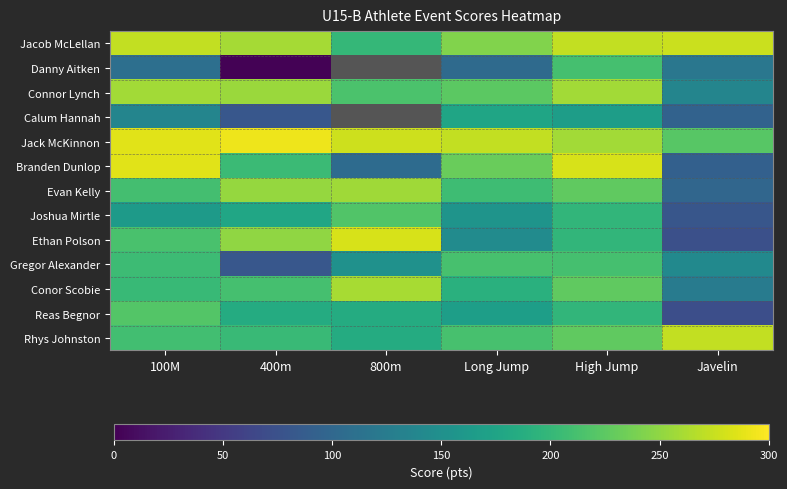

Reading left to right, extract all data points from this chart.

Jacob McLellan: 100M=273	400m=259	800m=200	Long Jump=243	High Jump=273	Javelin=276
Danny Aitken: 100M=109	400m=2	800m=0	Long Jump=104	High Jump=212	Javelin=119
Connor Lynch: 100M=258	400m=255	800m=215	Long Jump=224	High Jump=258	Javelin=137
Calum Hannah: 100M=137	400m=81	800m=0	Long Jump=176	High Jump=167	Javelin=94
Jack McKinnon: 100M=287	400m=292	800m=277	Long Jump=272	High Jump=258	Javelin=222
Branden Dunlop: 100M=286	400m=204	800m=105	Long Jump=232	High Jump=282	Javelin=92
Evan Kelly: 100M=210	400m=252	800m=257	Long Jump=207	High Jump=227	Javelin=99
Joshua Mirtle: 100M=164	400m=177	800m=218	Long Jump=155	High Jump=197	Javelin=80
Ethan Polson: 100M=214	400m=250	800m=282	Long Jump=145	High Jump=197	Javelin=73
Gregor Alexander: 100M=206	400m=81	800m=152	Long Jump=213	High Jump=212	Javelin=142
Conor Scobie: 100M=202	400m=212	800m=261	Long Jump=191	High Jump=227	Javelin=125
Reas Begnor: 100M=220	400m=184	800m=185	Long Jump=168	High Jump=197	Javelin=72
Rhys Johnston: 100M=209	400m=203	800m=185	Long Jump=213	High Jump=227	Javelin=272